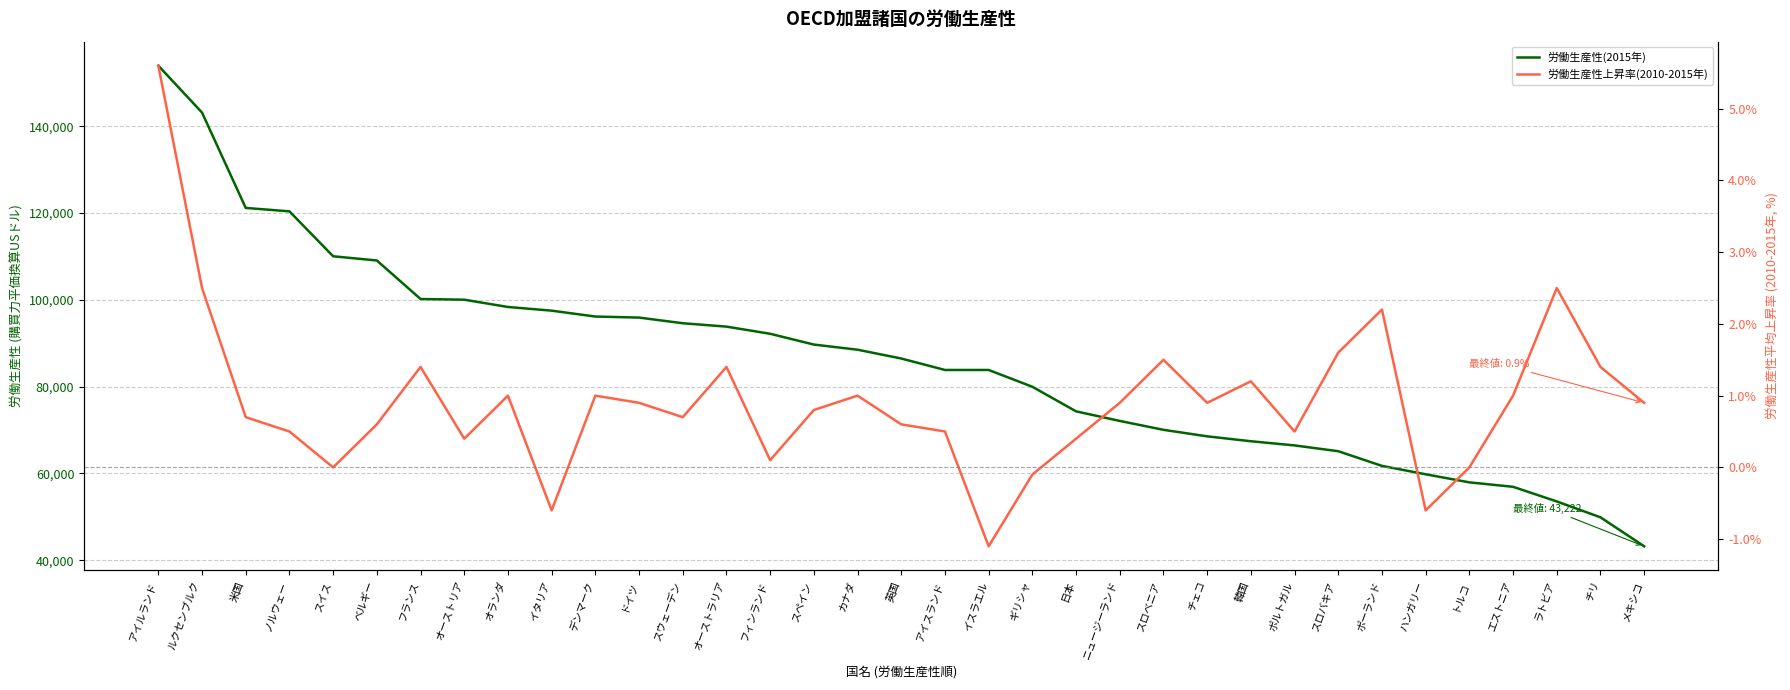

What are all the series names shown in the legend?

労働生産性(2015年), 労働生産性上昇率(2010-2015年)